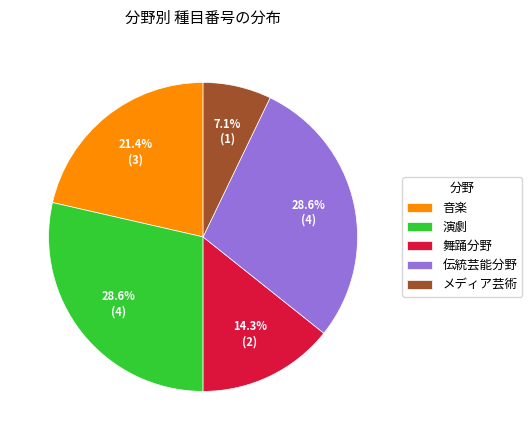

True or false: 舞踊分野 accounts for 14% of the total.

True